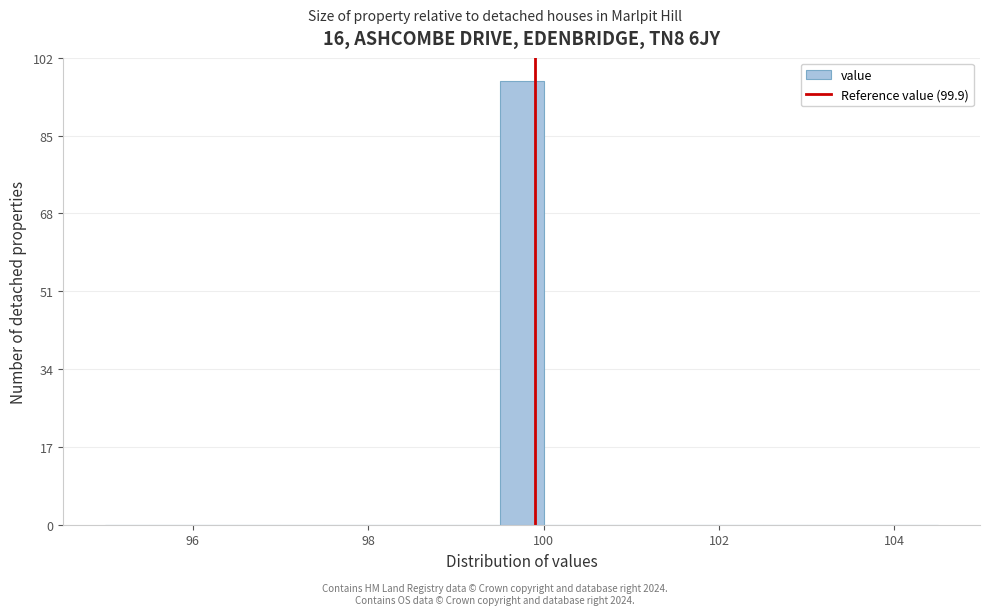

Around what value on the x-axis is the tallest bar? Give the approximate position of its centre, as read against the axis.

99.8